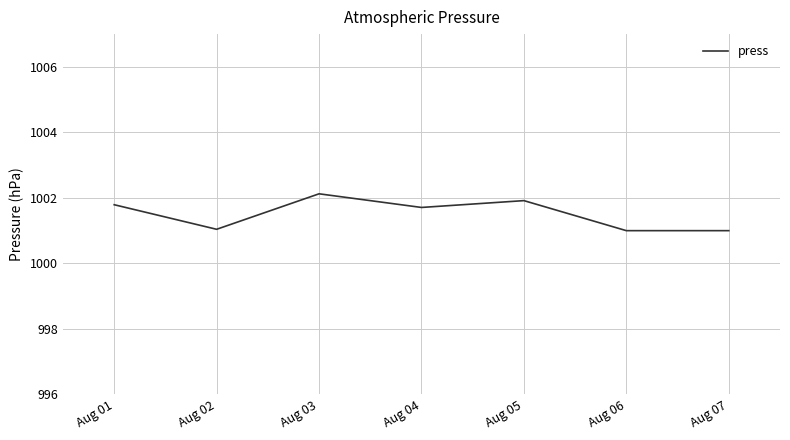

Reading left to right, transcribe all the data shown in this chart.

Aug 01=1001.8	Aug 02=1001.0	Aug 03=1002.1	Aug 04=1001.7	Aug 05=1001.9	Aug 06=1001.0	Aug 07=1001.0